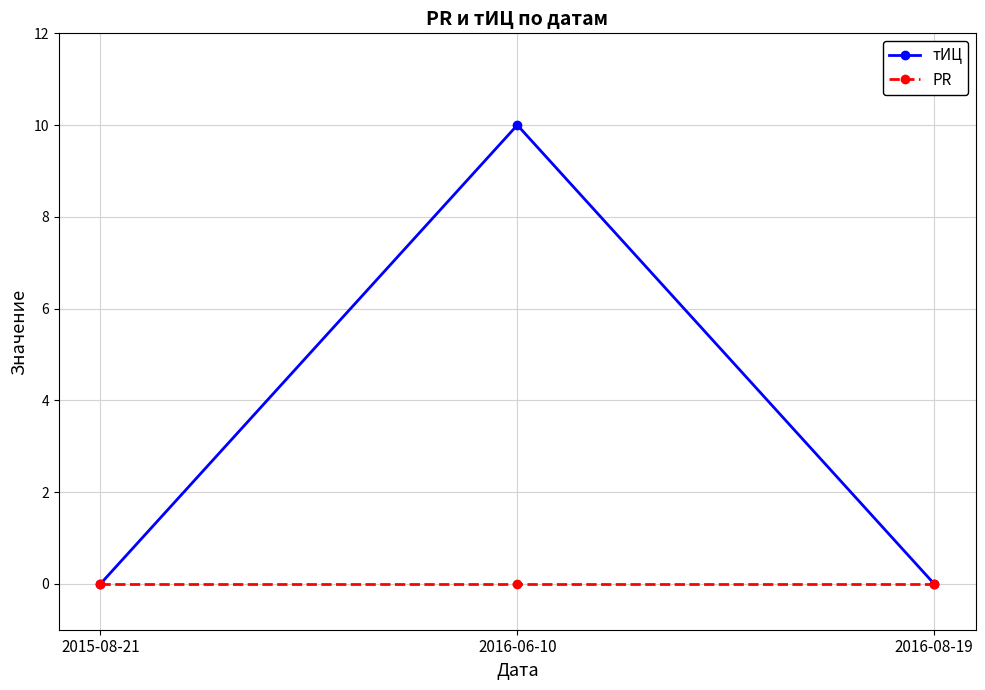

Reading left to right, transcribe all the data shown in this chart.

тИЦ: 0	10	0
PR: 0	0	0